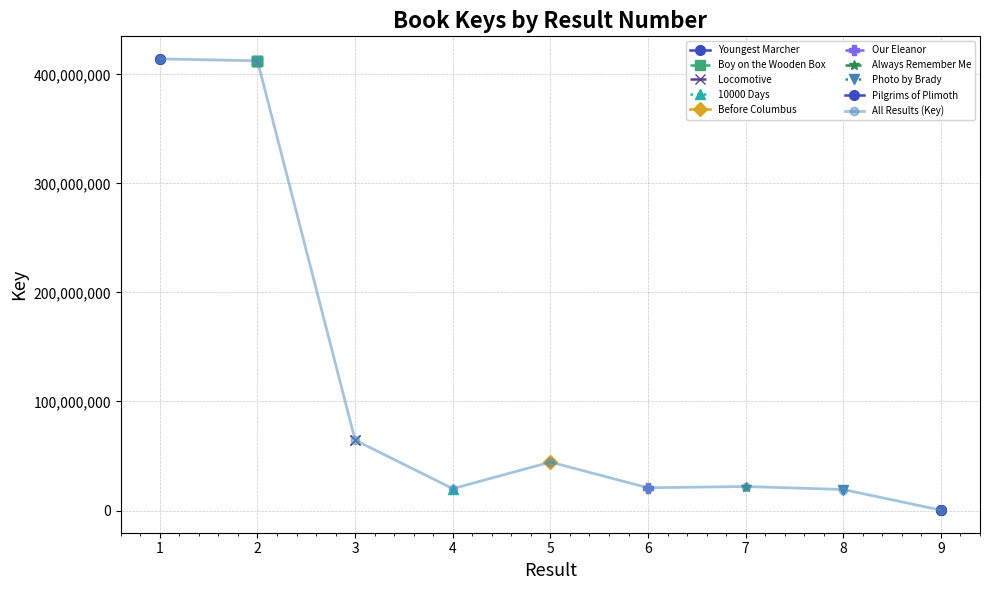

How many result_x values are between 3 and 7?

5